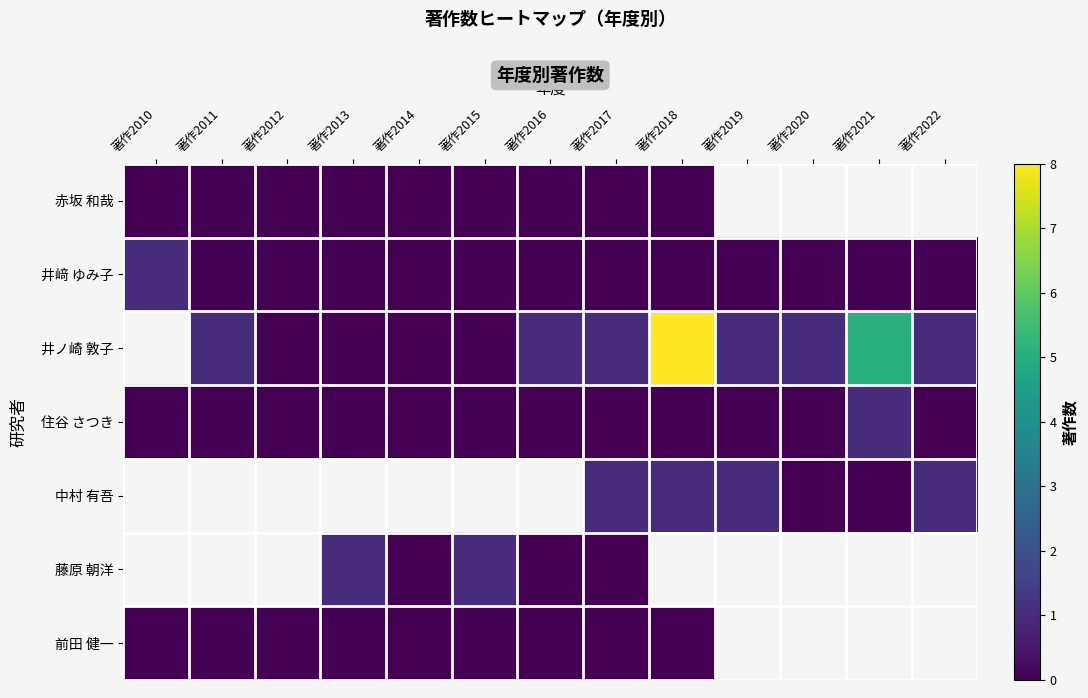

At 著作2014, list the series in order from largest to smallest.

row_0, row_1, row_2, row_3, row_4, row_5, row_6